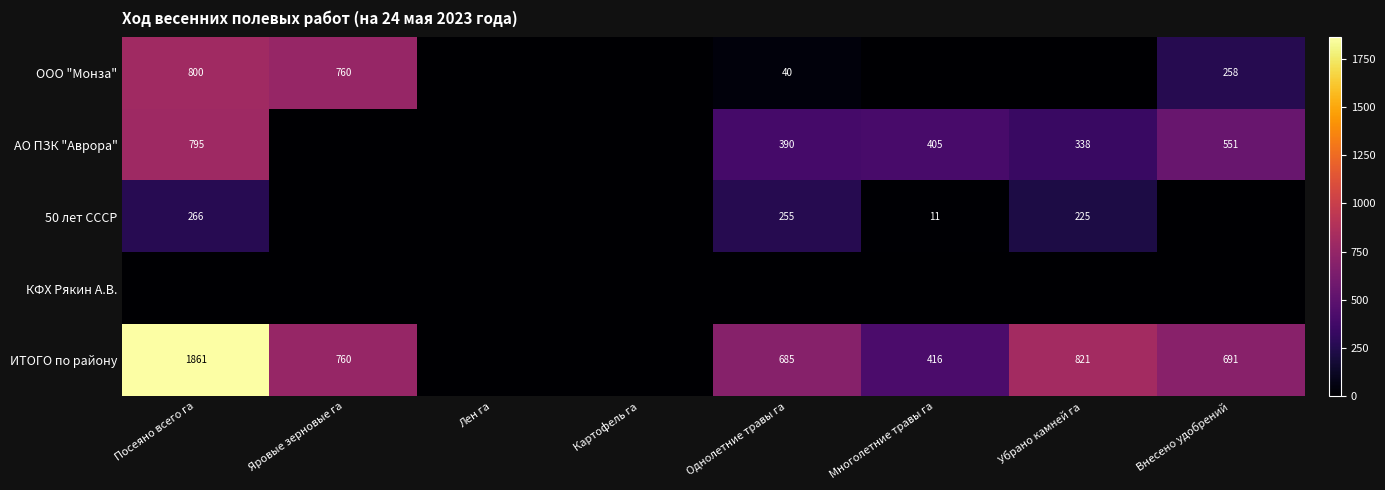

At how many categories does at least one series exceed 792?

2